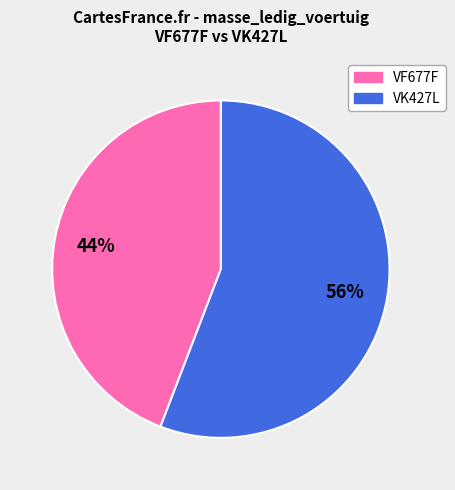

The VF677F slice represents 44% of the pie. True or false?

True